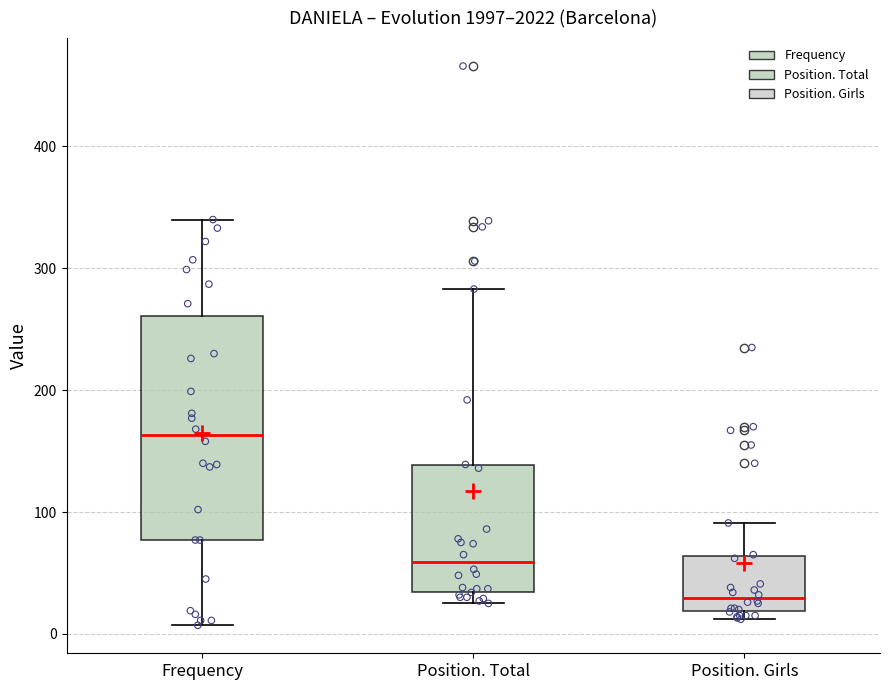

Comparing the boxes themselves (not the whiskers), which one is the tallest?

Frequency